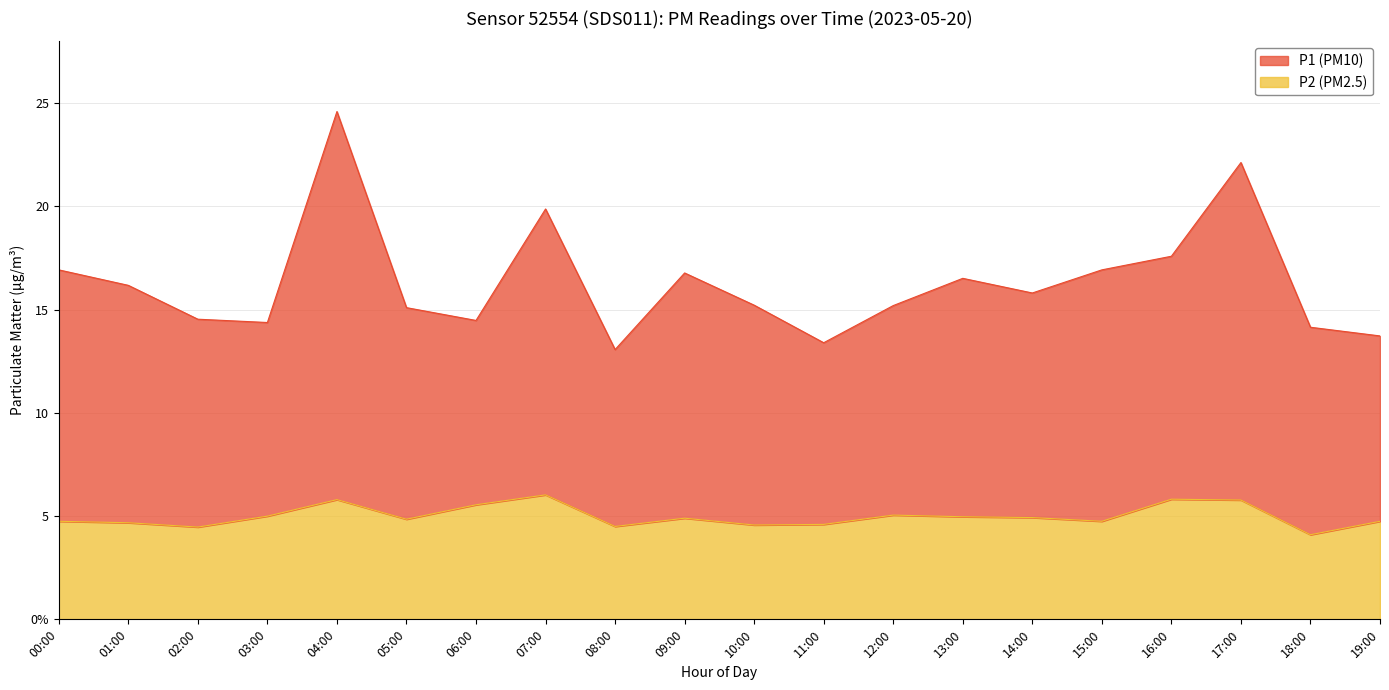

Reading left to right, transcribe all the data shown in this chart.

P1: 16.9	16.2	14.5	14.4	24.6	15.1	14.5	19.9	13.1	16.8	15.2	13.4	15.2	16.5	15.8	16.9	17.6	22.1	14.2	13.7
P2: 4.8	4.7	4.5	5.0	5.8	4.8	5.5	6.0	4.5	4.9	4.6	4.6	5.0	5.0	4.9	4.8	5.8	5.8	4.1	4.8